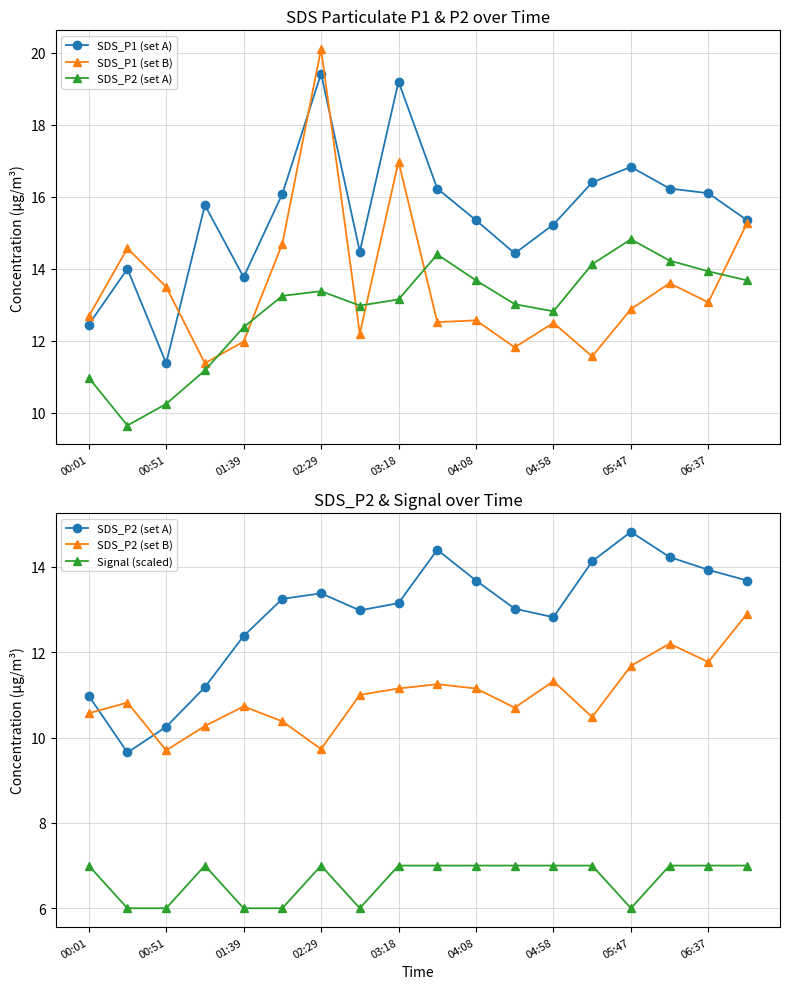

How many lines are shown in the chart?

5